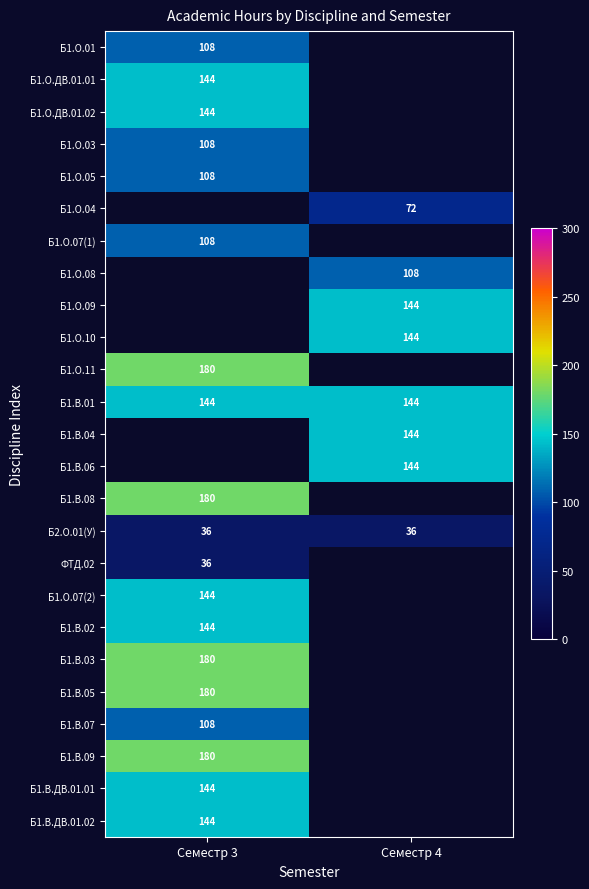

What is the sum of the Б1.В.01 values at Семестр 4 and Семестр 3?

288